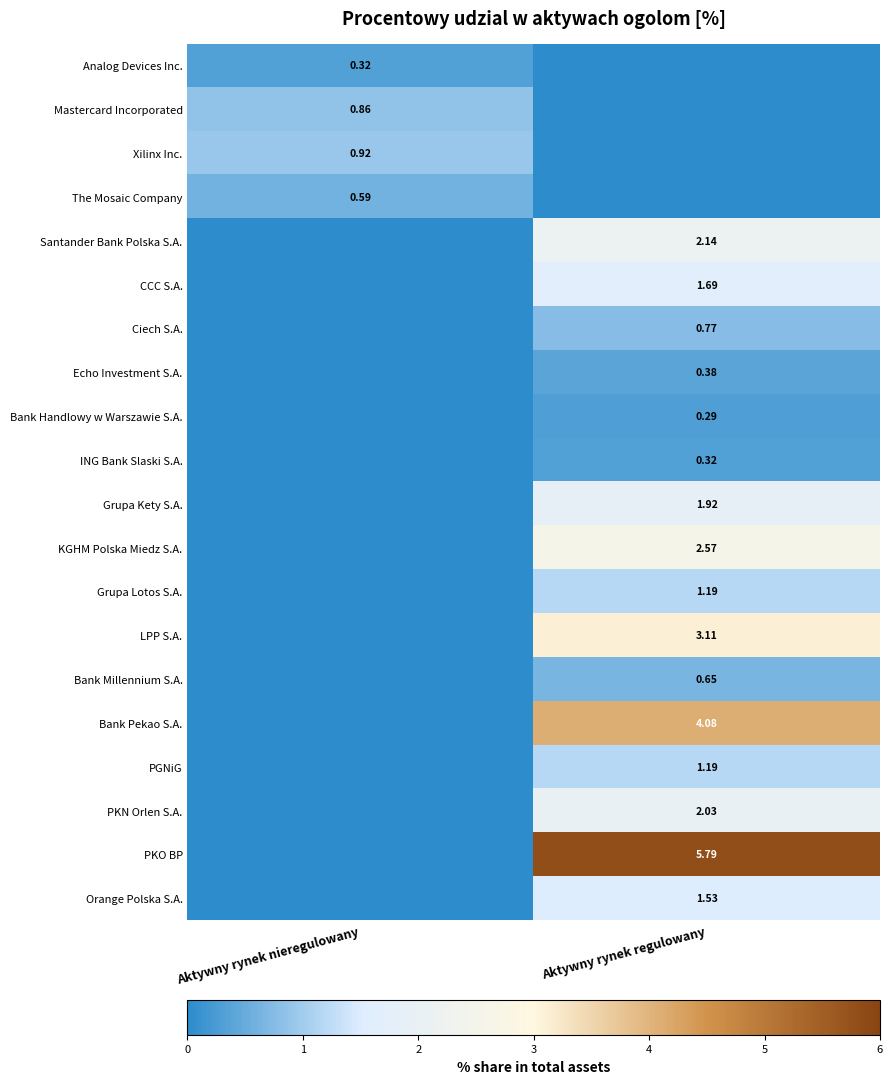

Which has a higher value, Aktywny rynek regulowany or Aktywny rynek nieregulowany?

Aktywny rynek nieregulowany